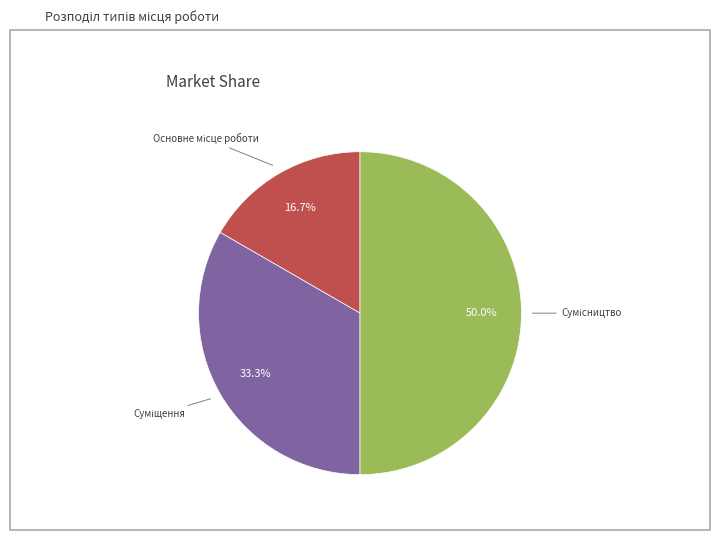

How many segments does this pie chart have?

3